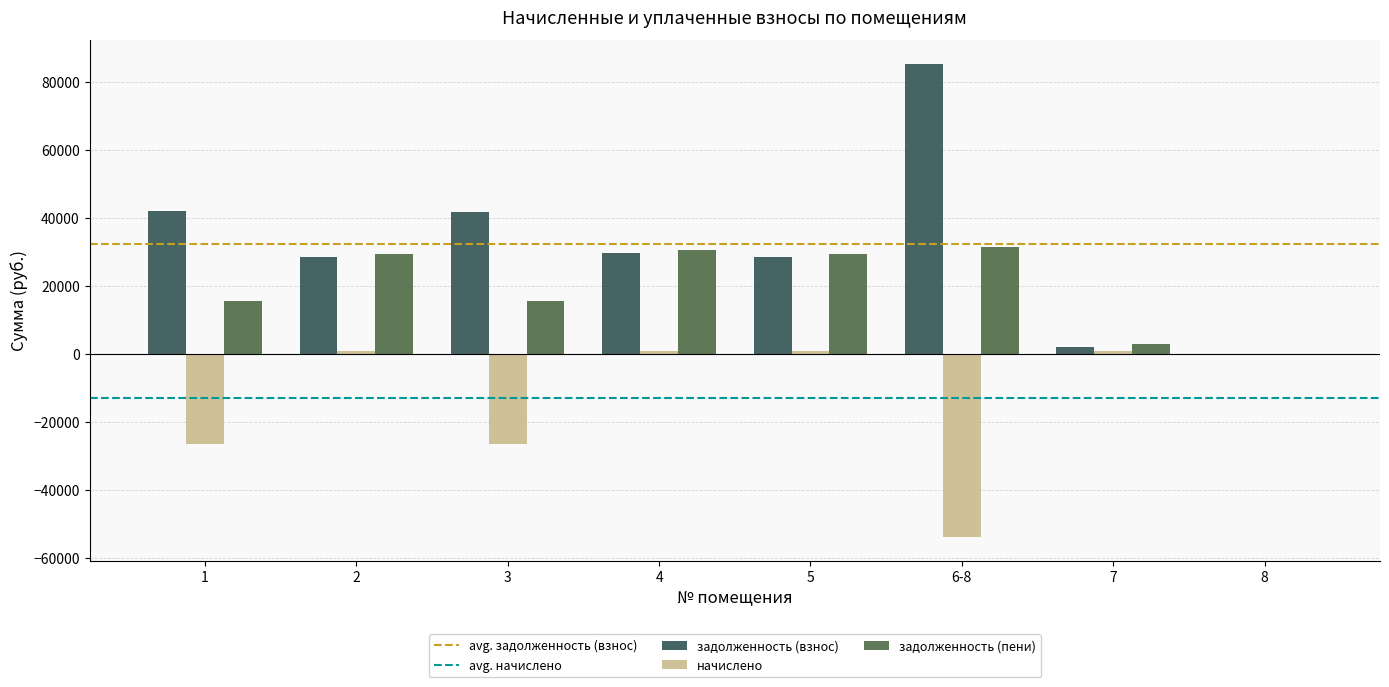

What is the maximum value shown in the chart?

85430.8